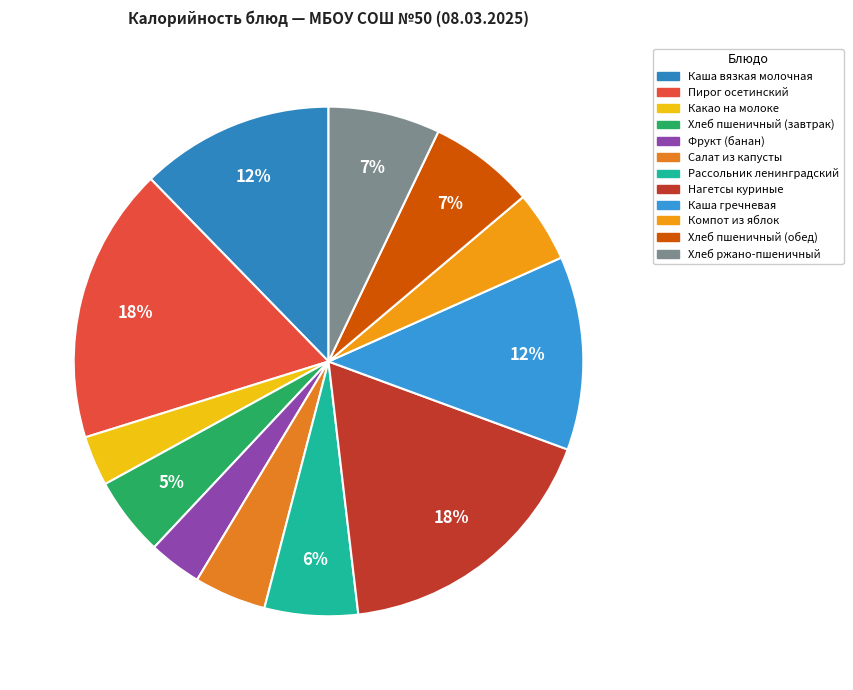

To the nearest percent, what is the combined percentage of Каша гречневая and Хлеб пшеничный (завтрак)?

17%